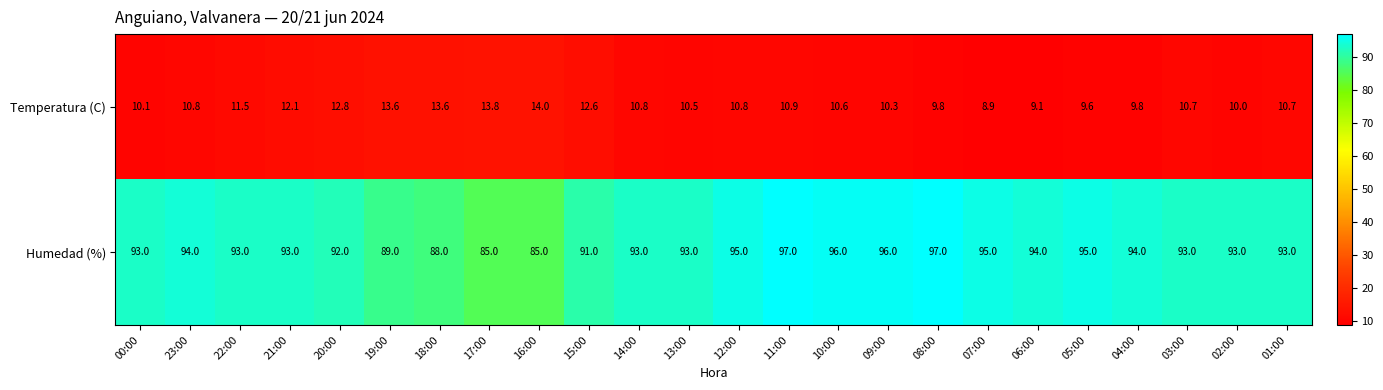

The value of Temperatura (C) at 08:00 is 9.8. True or false?

True